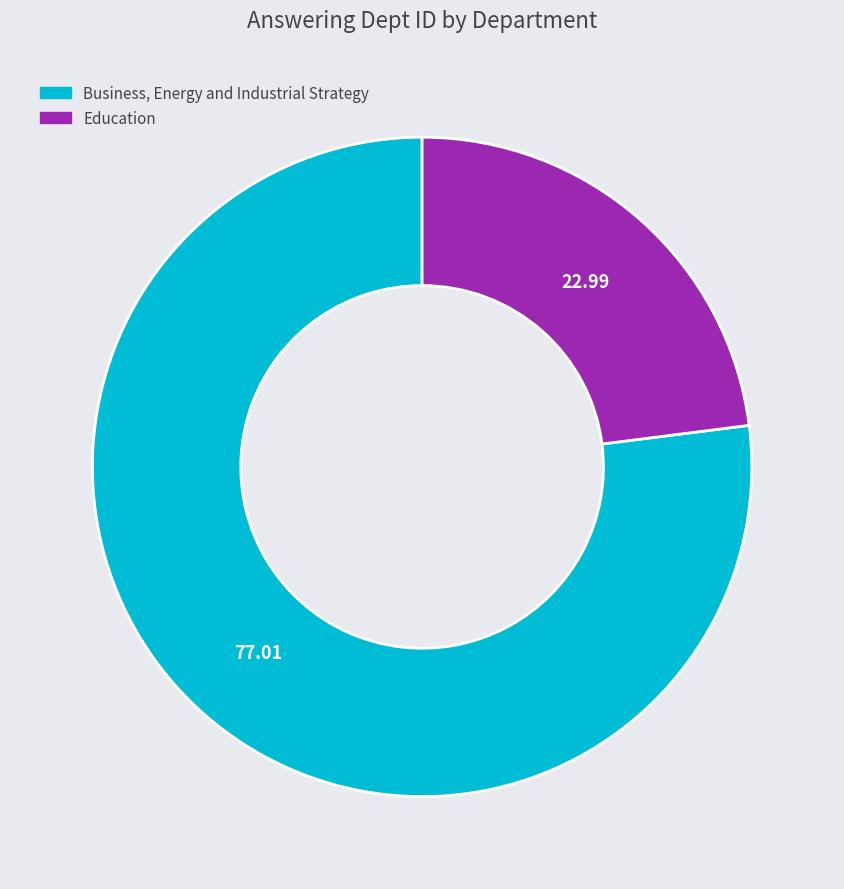

Which slice is the largest?

Business, Energy and Industrial Strategy